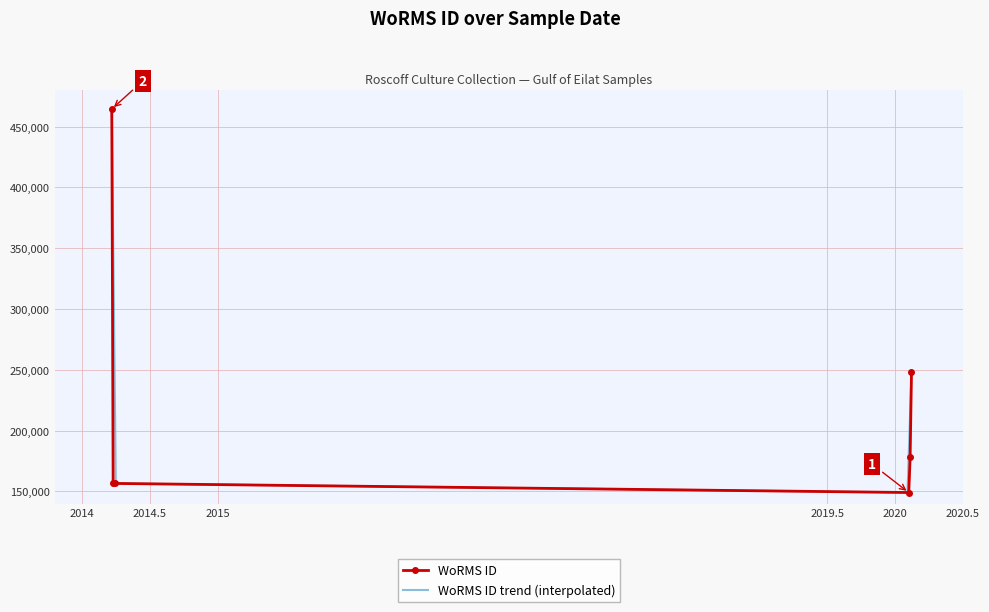

How many interior local valleys (lower than both neighbors) does the data have?

1